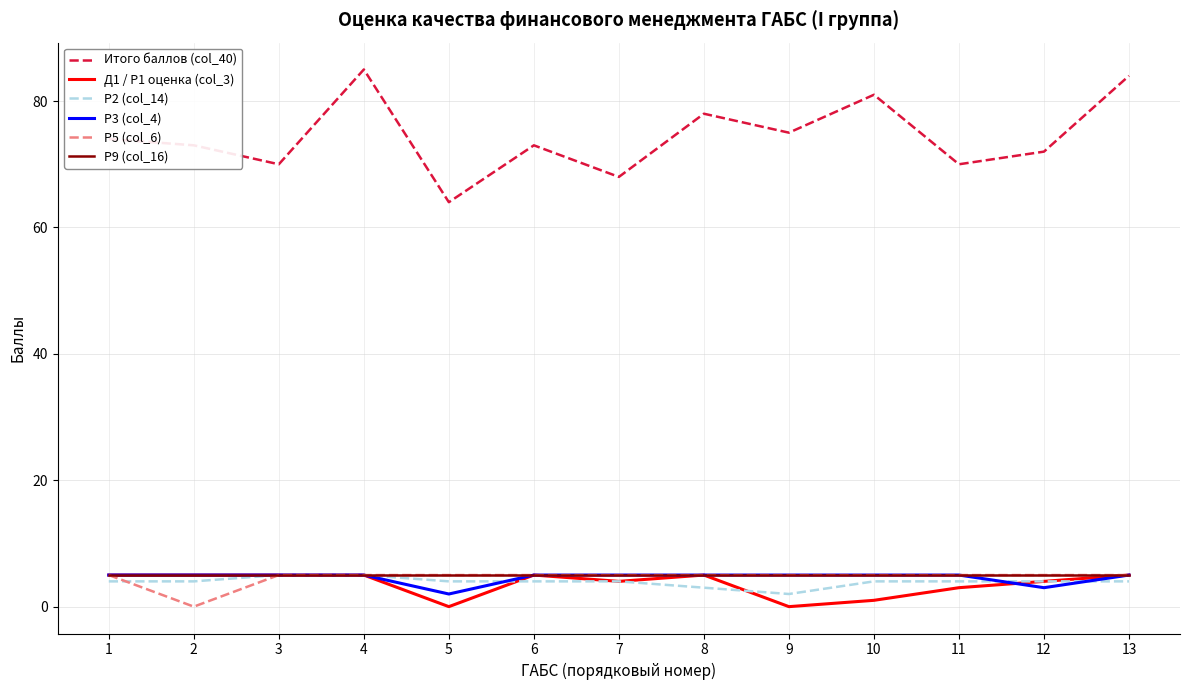

At which label does Итого баллов (col_40) reach its minimum?

5